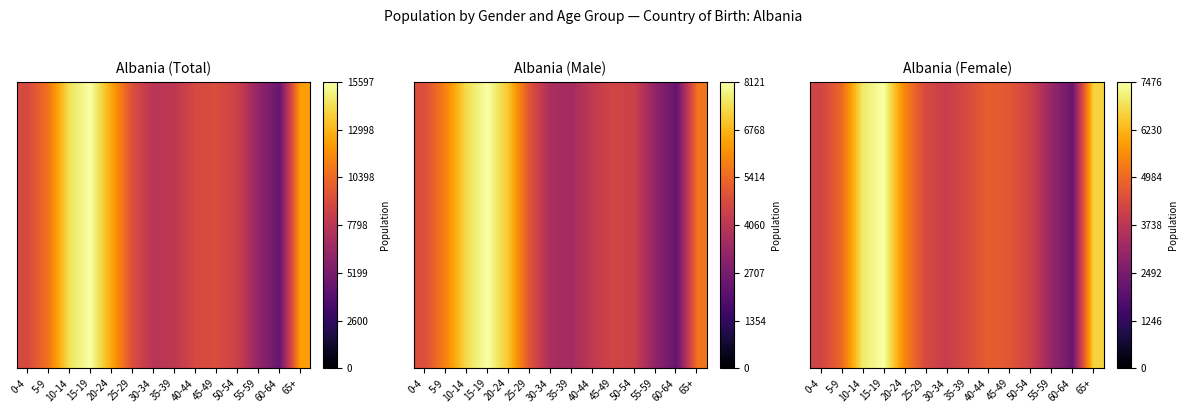

How many categories are shown in the chart?

14